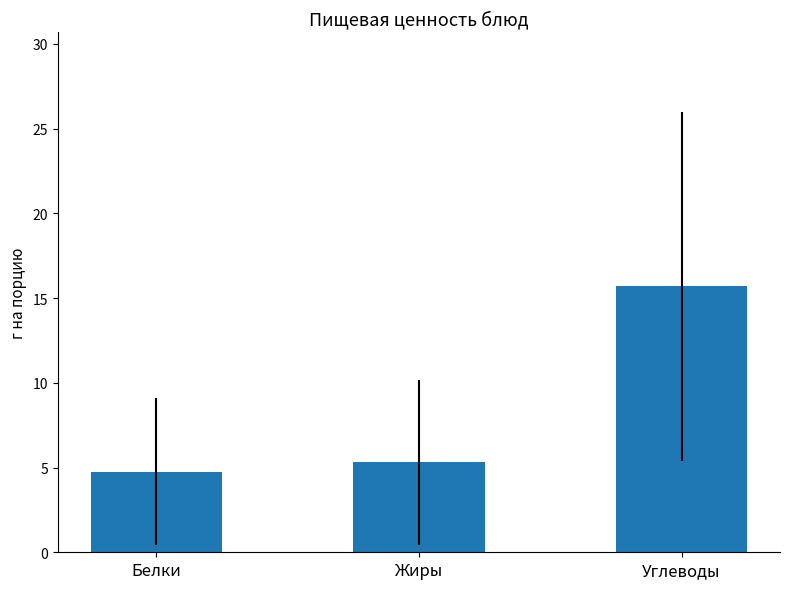

Count the number of values greater than 5.

2